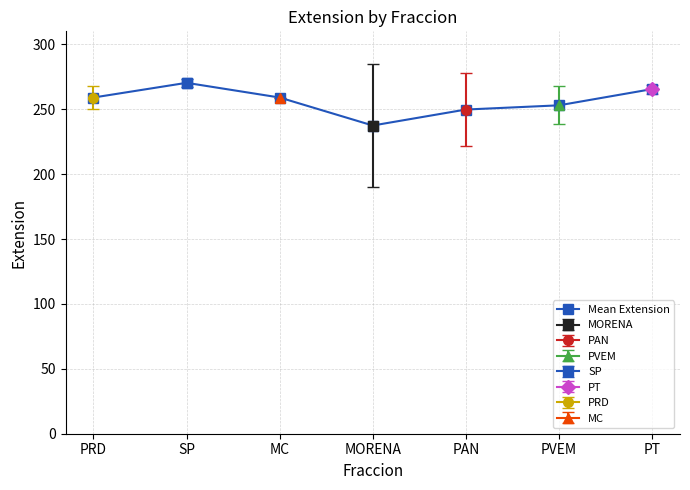

List the labels in order of value, largest first.

SP, PT, PRD, MC, PVEM, PAN, MORENA